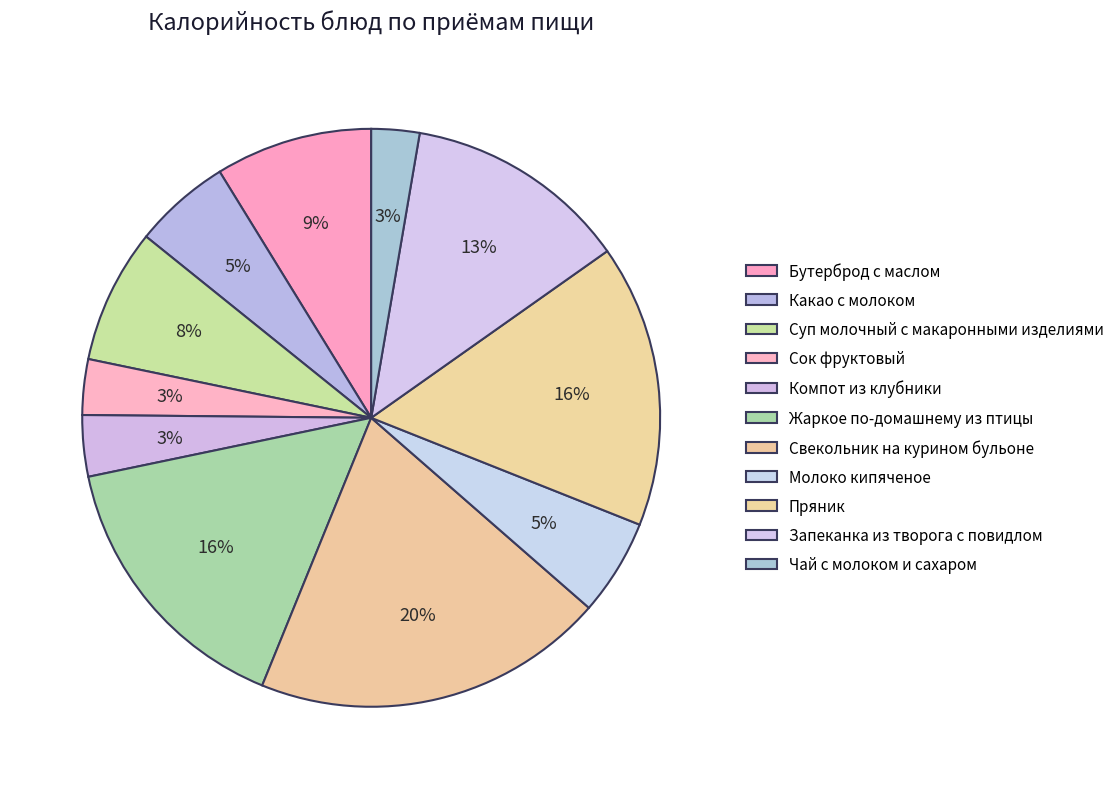

Is Бутерброд с маслом the majority of the pie?

No